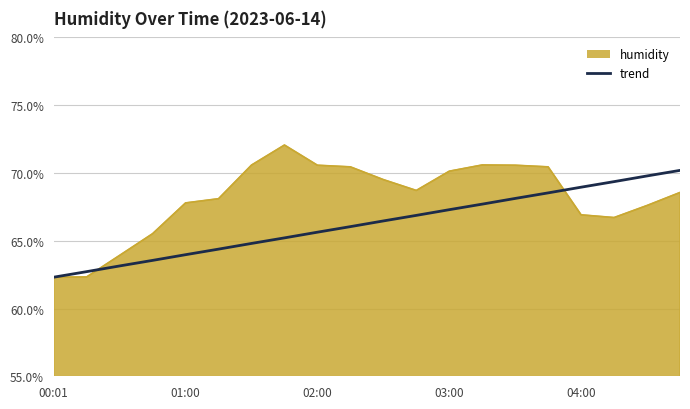

List the series in order of their overall mean, highest first.

humidity, trend